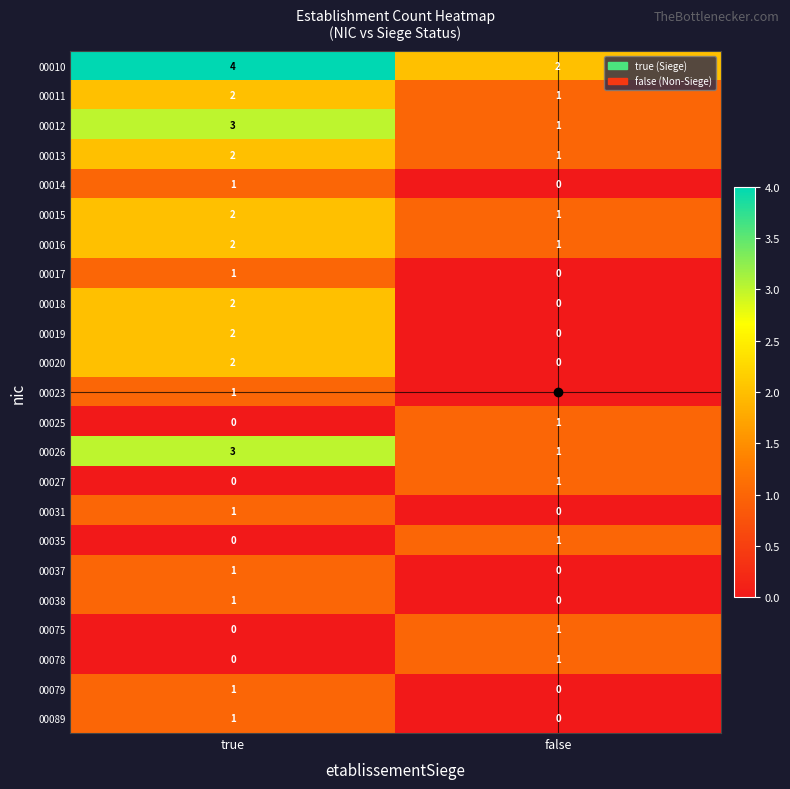

At which label is 00078 closest to 0?

true